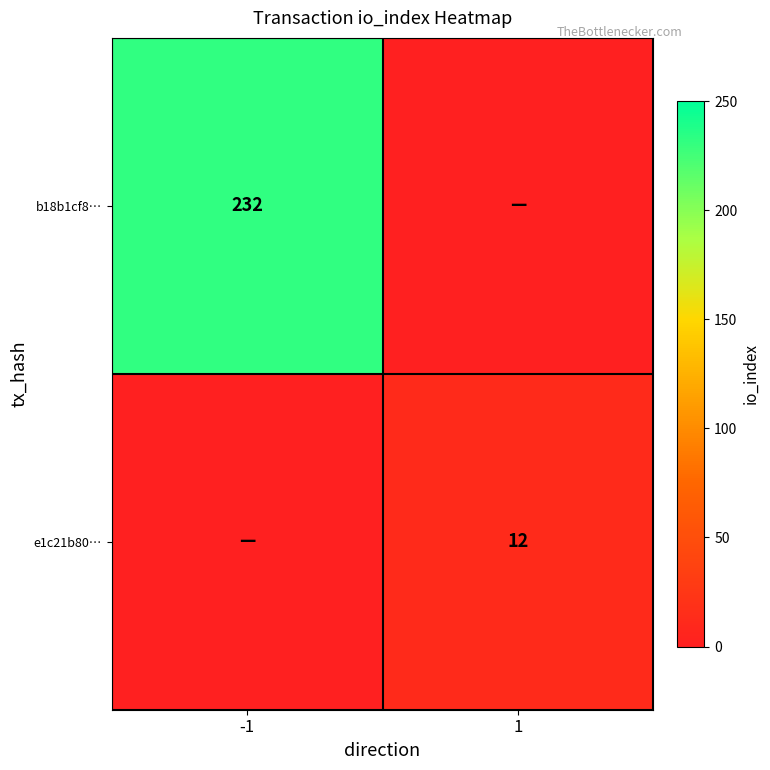

True or false: e1c21b80… has a value of 12 at 1.

True